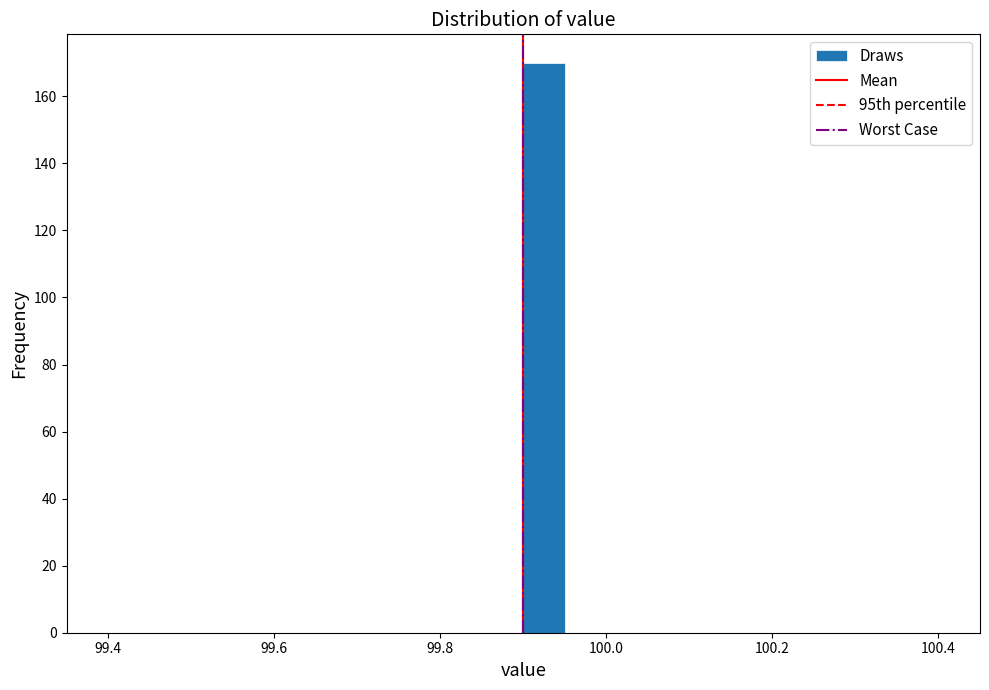

Around what value on the x-axis is the tallest bar? Give the approximate position of its centre, as read against the axis.

99.92